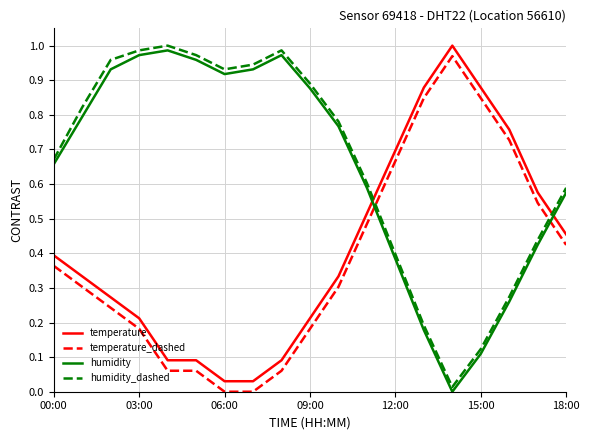

True or false: temperature_dashed and temperature intersect in this chart.

False